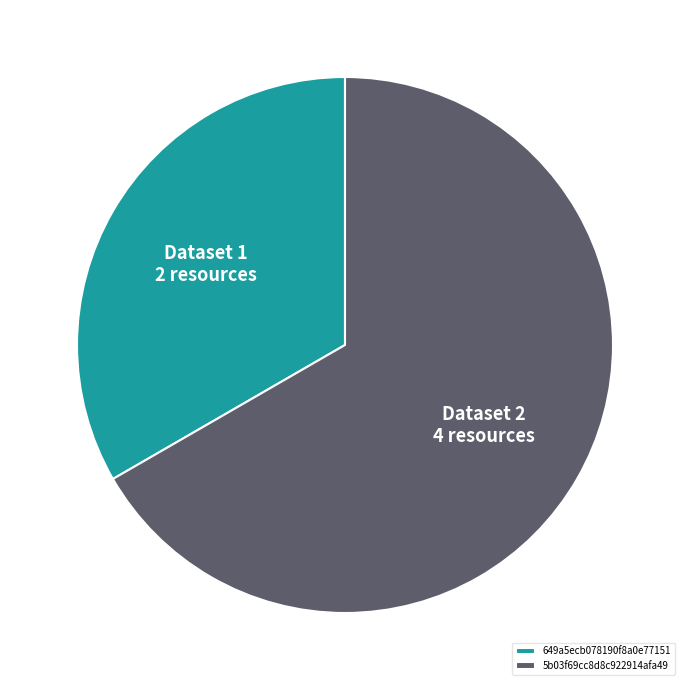

Combined, do 5b03f69cc8d8c922914afa49 and 649a5ecb078190f8a0e77151 account for over 50%?

Yes